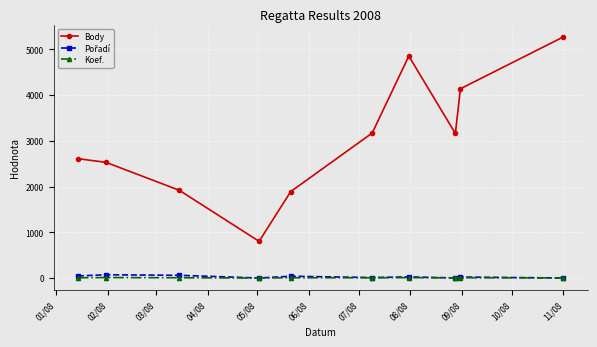

How many series are shown in this chart?

3